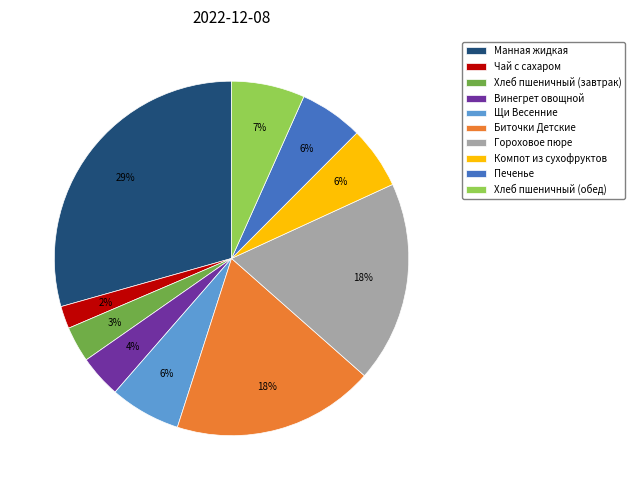

Count the number of slices in the pie.

10